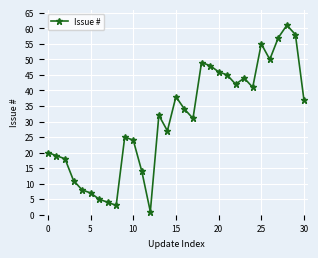

True or false: the data has more than 2 interior local peaks.

True